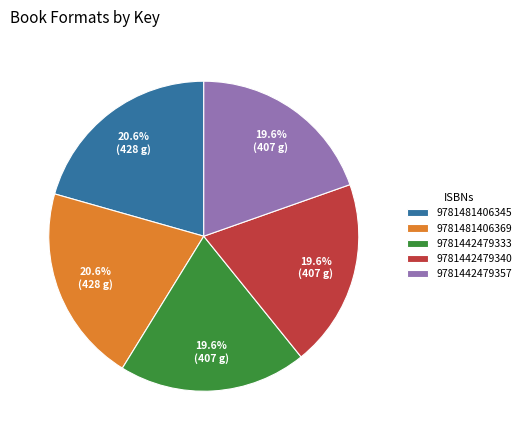

What is the total percentage of 9781481406369 and 9781442479333?

40.2%